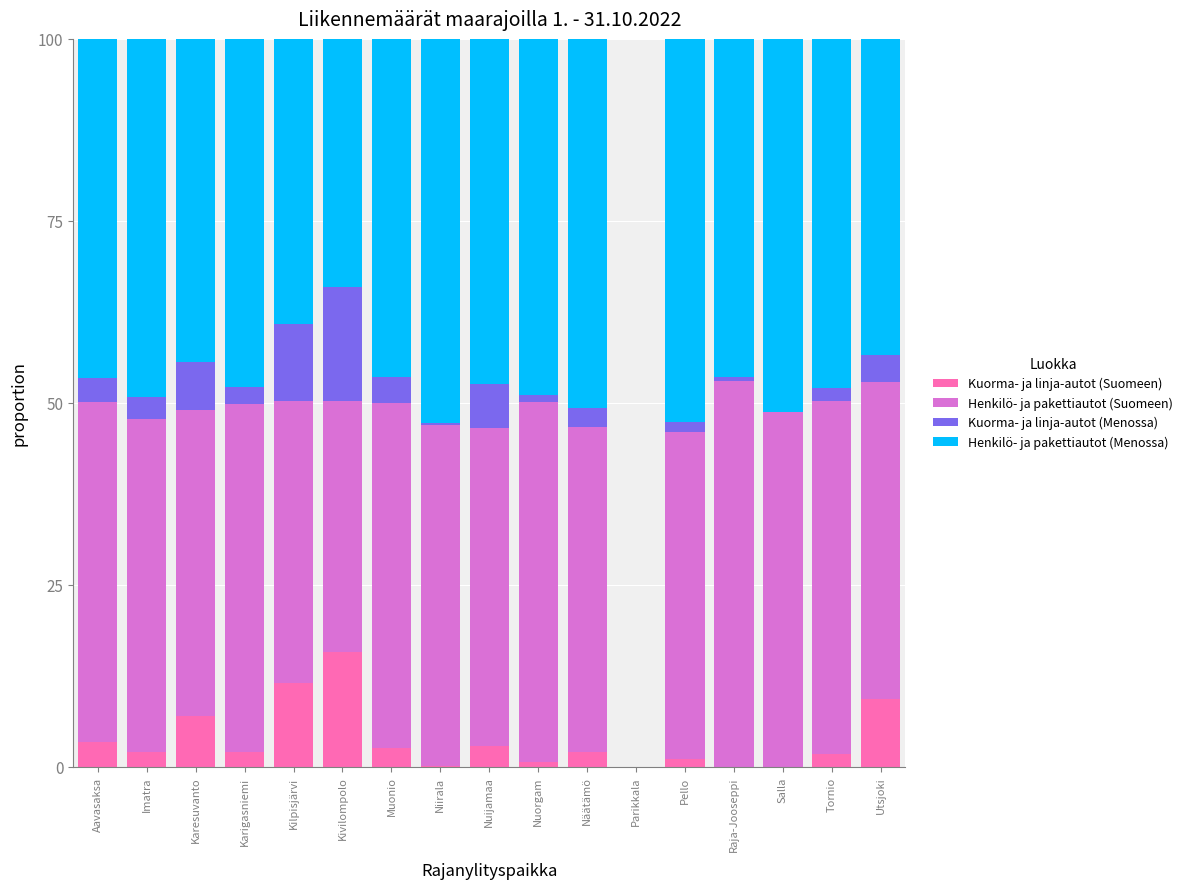

What is the total value across all series at Imatra?

100.0